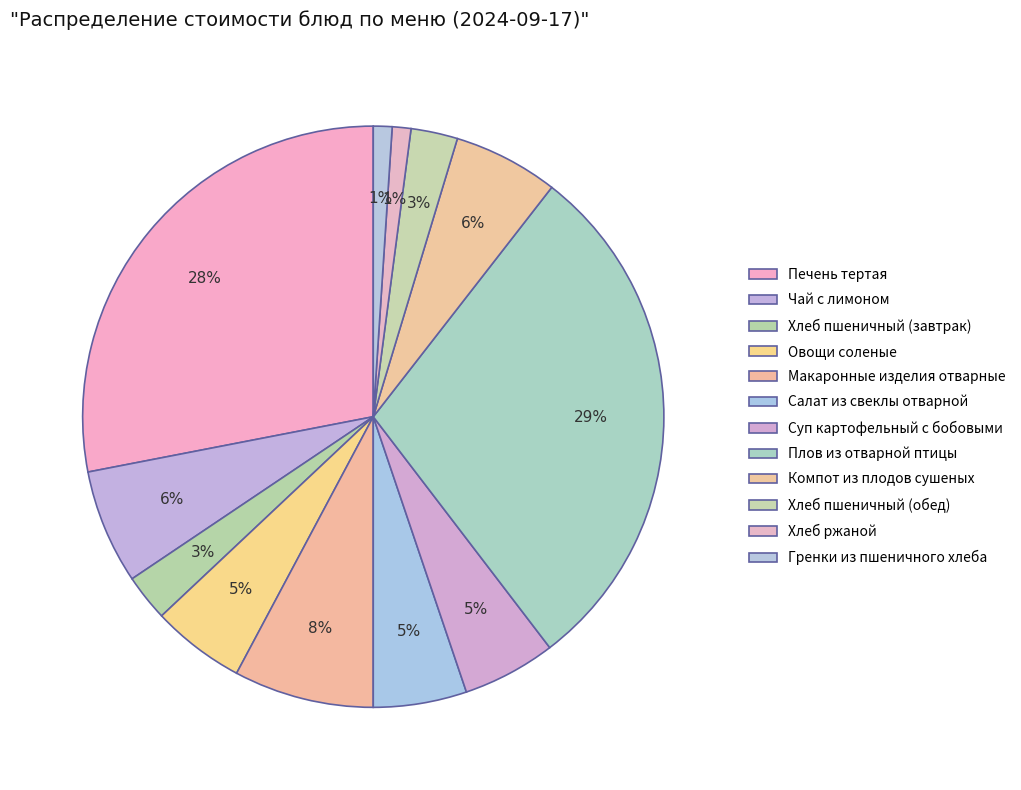

Is the sum of Чай с лимоном and Овощи соленые greater than half?

No